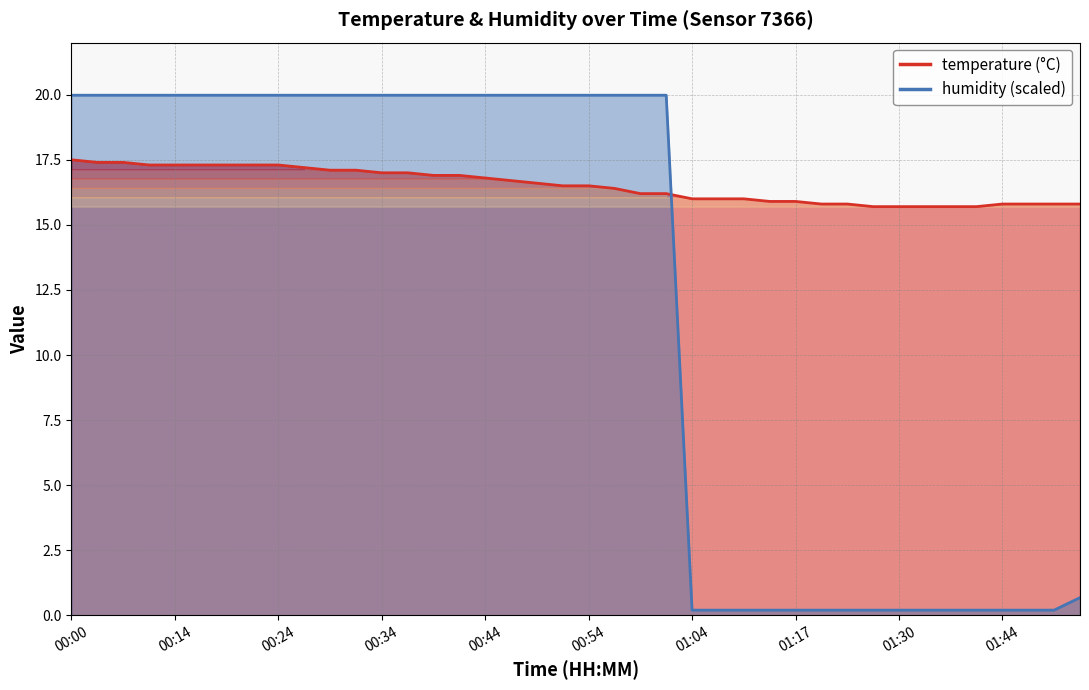

How many times do humidity and temperature cross each other?

1